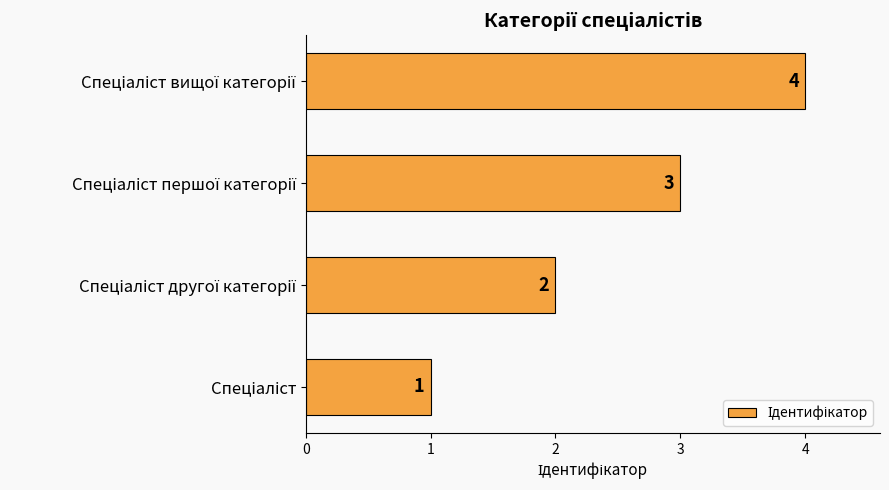

What is the maximum value shown in the chart?

4